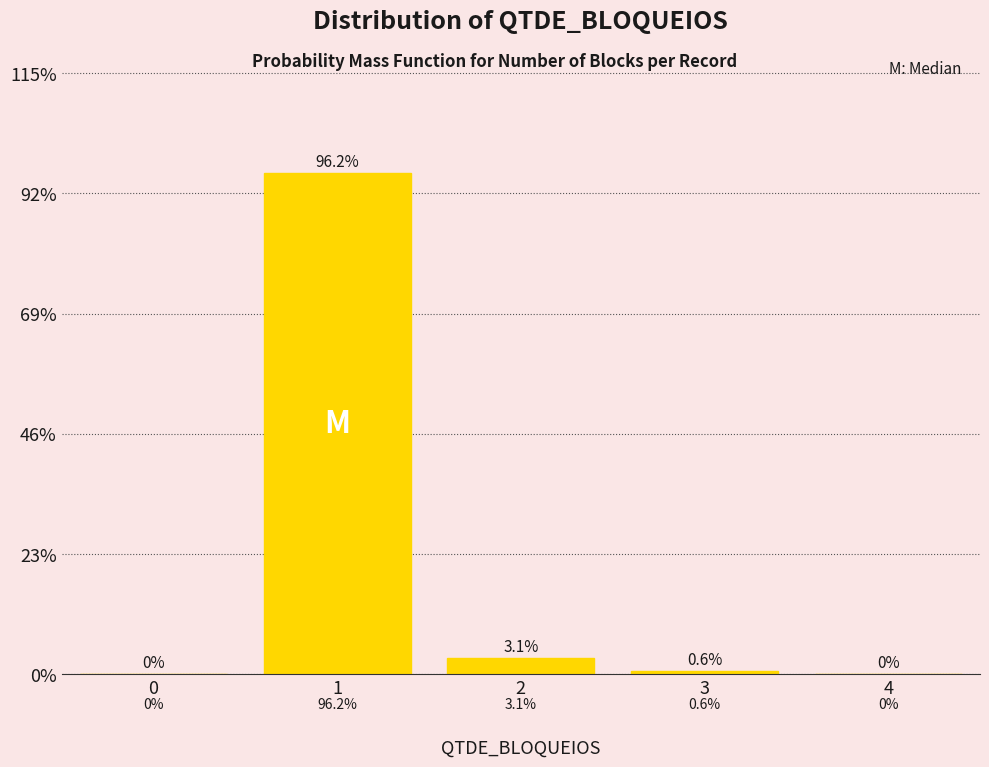

Reading left to right, extract all data points from this chart.

0=0.0	1=96.2	2=3.1	3=0.6	4=0.0